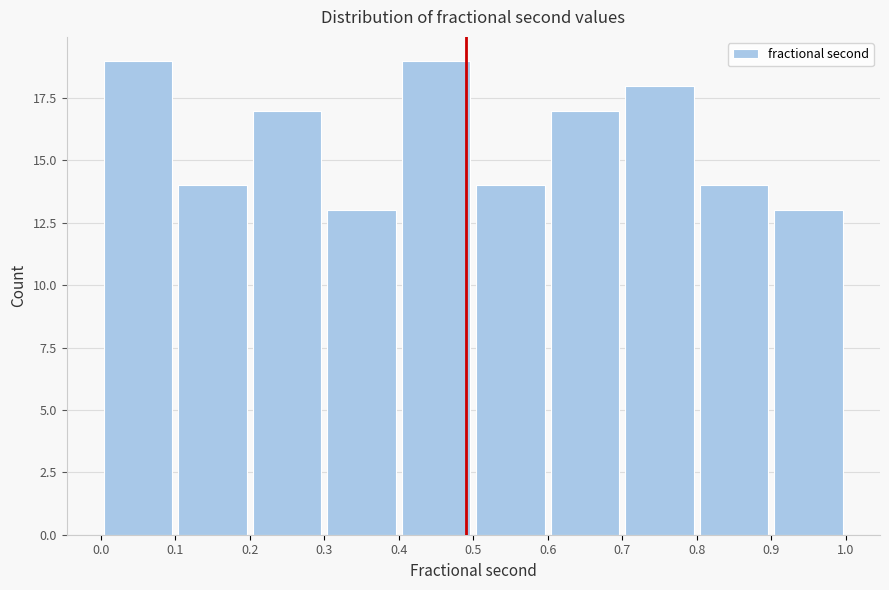

Reading left to right, transcribe this chart: for each bar, give the range it covers on the x-axis and its height. The values are not printed on the chart, so give them approximately, as read against the axis.

0.0 to 0.1: 19
0.1 to 0.2: 14
0.2 to 0.3: 17
0.3 to 0.4: 13
0.4 to 0.5: 19
0.5 to 0.6: 14
0.6 to 0.7: 17
0.7 to 0.8: 18
0.8 to 0.9: 14
0.9 to 1.0: 13